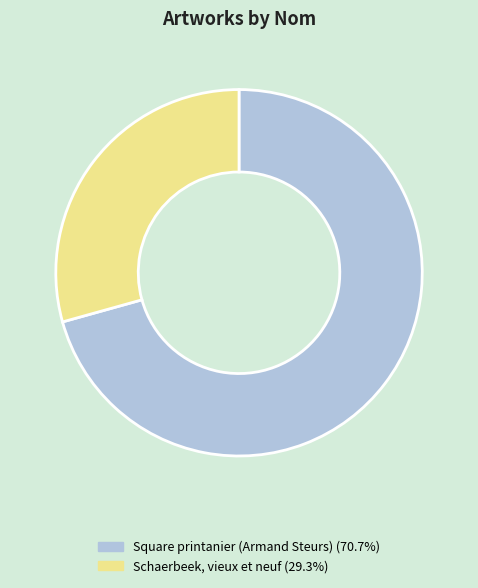

Count the number of slices in the pie.

2